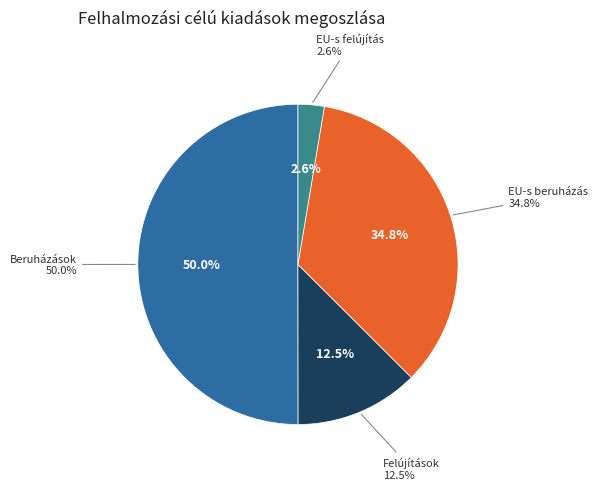

To the nearest percent, what is the difference between the largest and smallest slice percentages?

47%